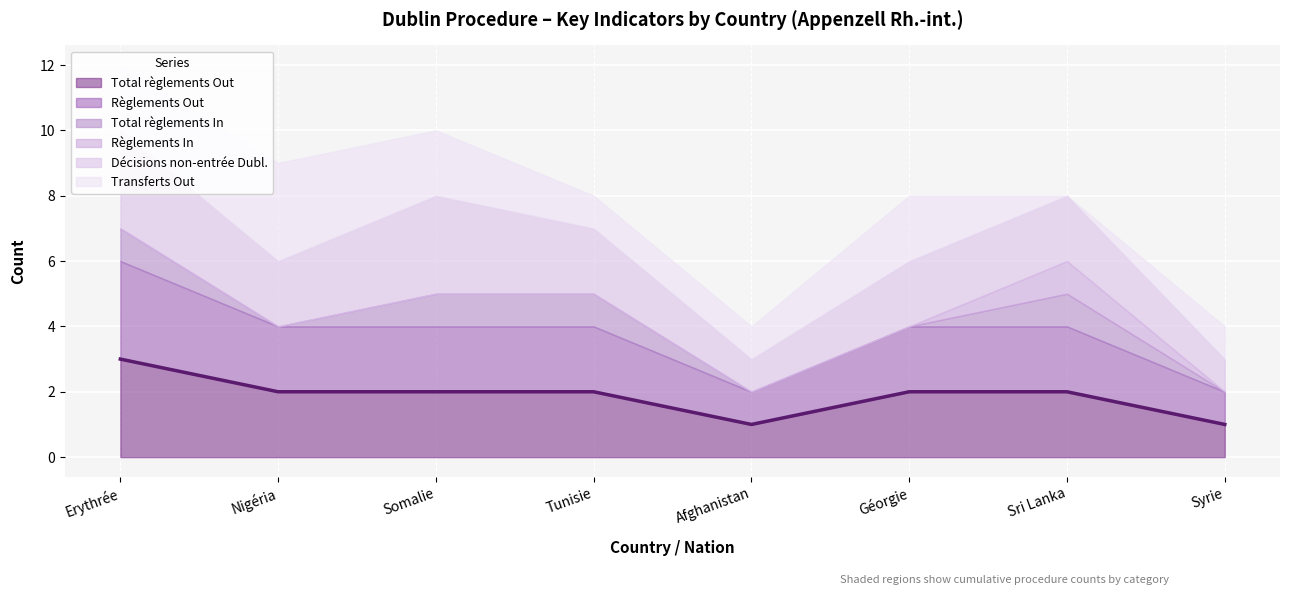

At which category does Règlements In reach its first local peak?

Sri Lanka